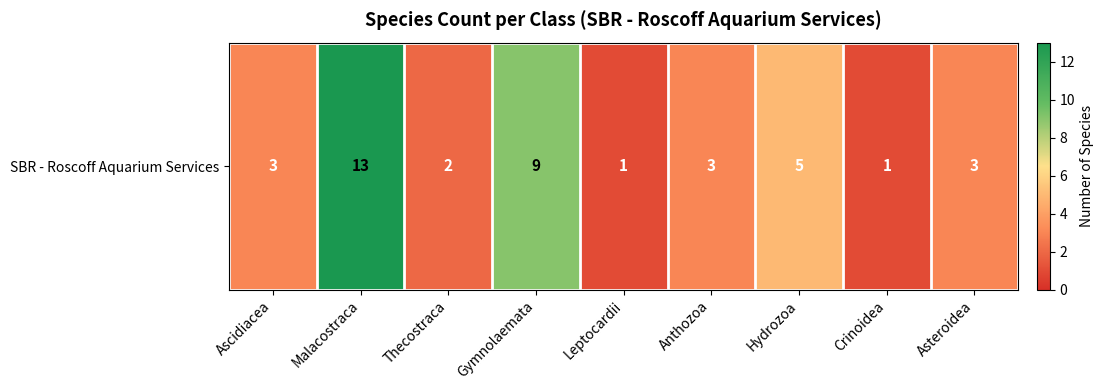

Reading left to right, list all the values displayed in this chart.

3	13	2	9	1	3	5	1	3